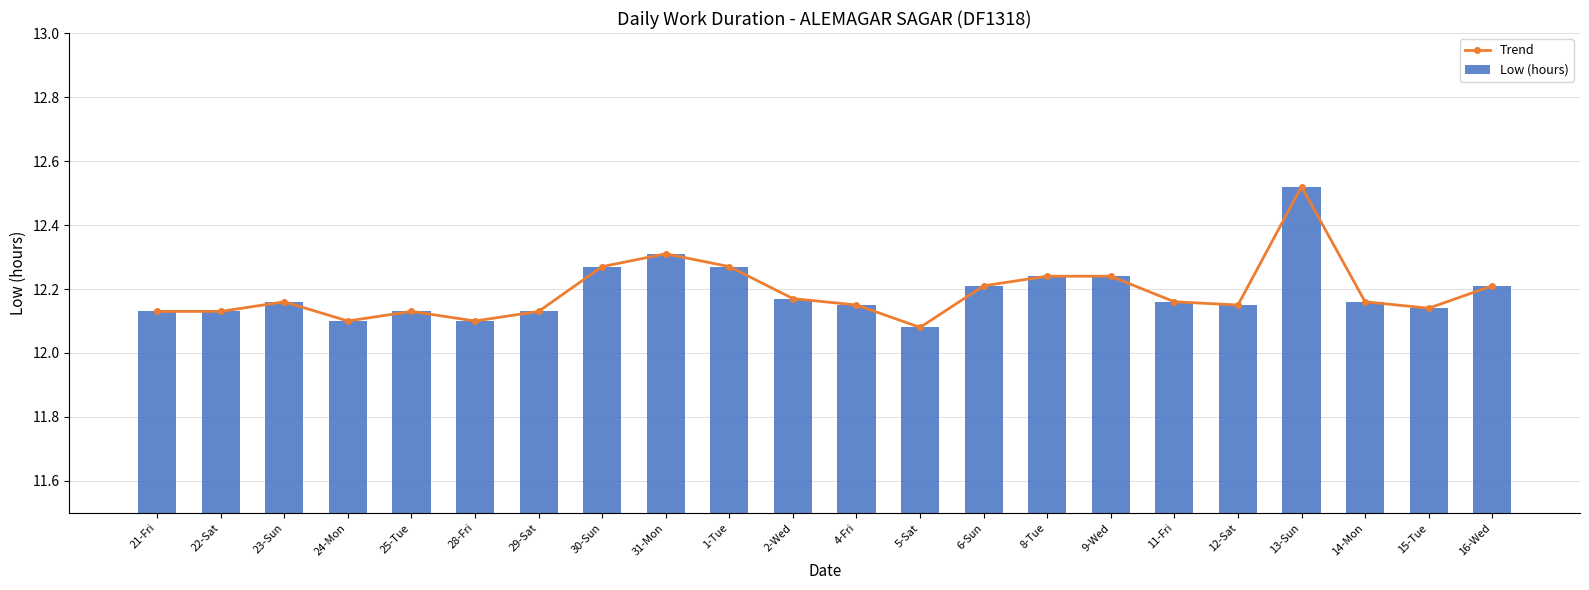

Reading left to right, list all the values displayed in this chart.

Trend: 12.1	12.1	12.2	12.1	12.1	12.1	12.1	12.3	12.3	12.3	12.2	12.2	12.1	12.2	12.2	12.2	12.2	12.2	12.5	12.2	12.1	12.2
Low (hours): 12.1	12.1	12.2	12.1	12.1	12.1	12.1	12.3	12.3	12.3	12.2	12.2	12.1	12.2	12.2	12.2	12.2	12.2	12.5	12.2	12.1	12.2